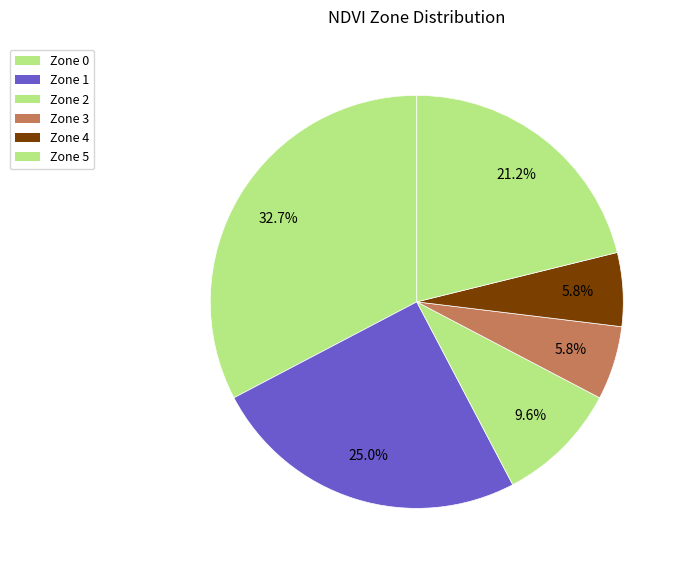

Rank the categories by value from highest to lowest.

Zone 0, Zone 1, Zone 5, Zone 2, Zone 3, Zone 4